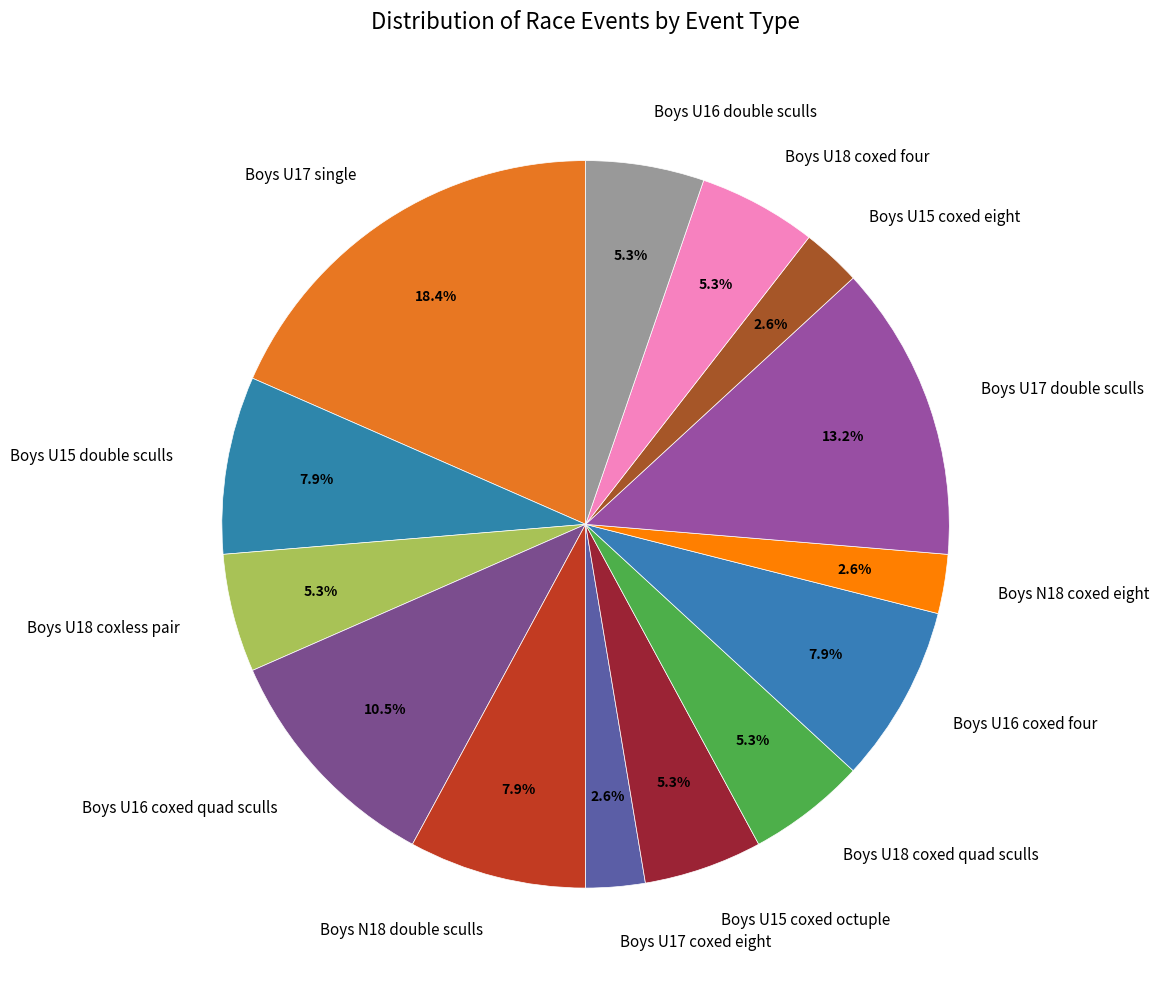

What percentage is the Boys U18 coxed quad sculls slice, to the nearest percent?

5%